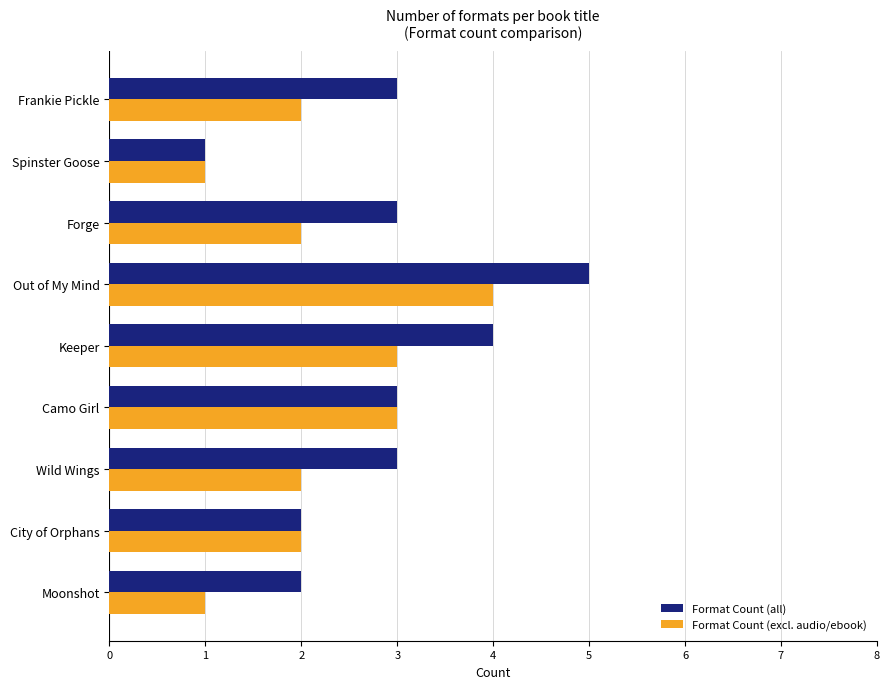

How many Format Count (all) values are between 2 and 3?

6